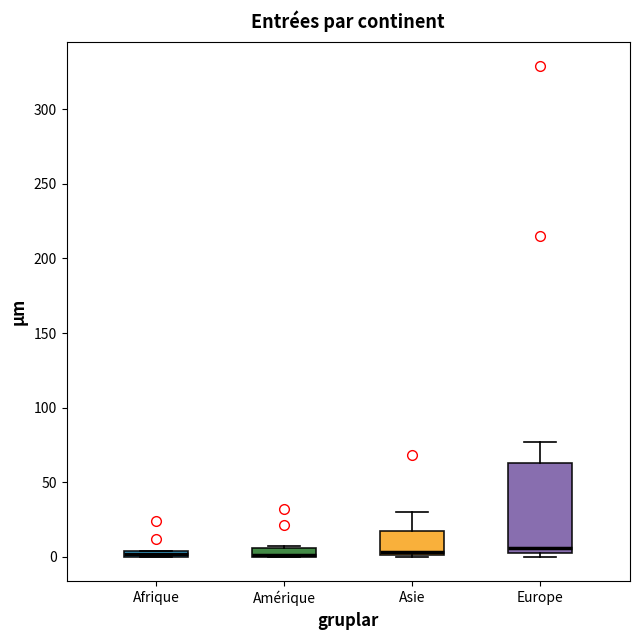

Which box is the tallest, from its lower edge to its upper edge?

Europe